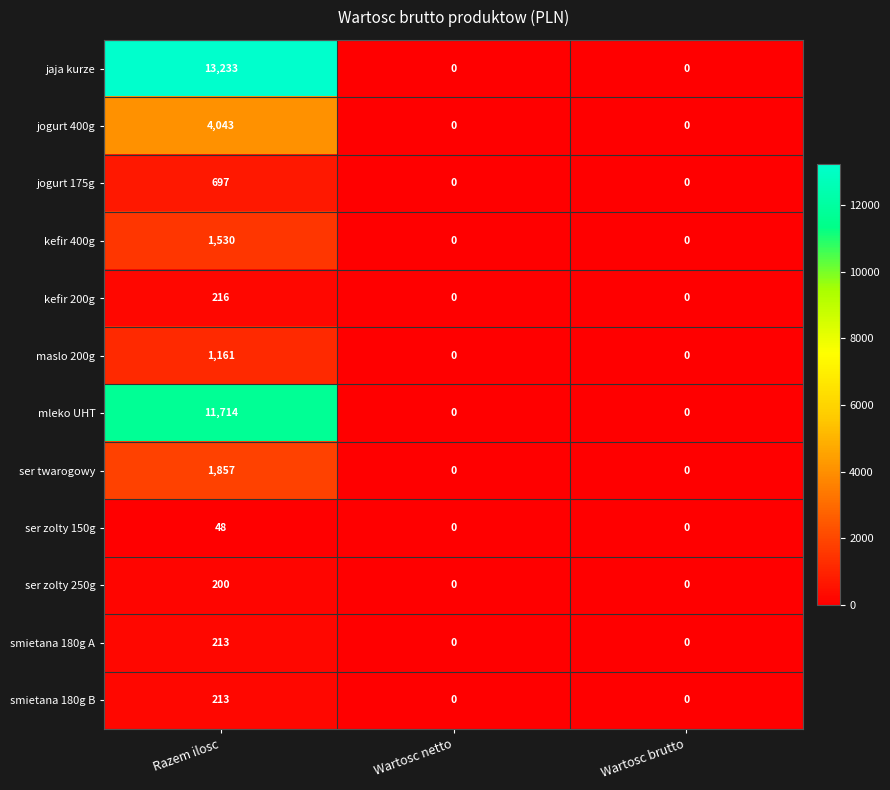

The ser twarogowy series shows 1283 at Razem ilosc. True or false?

False